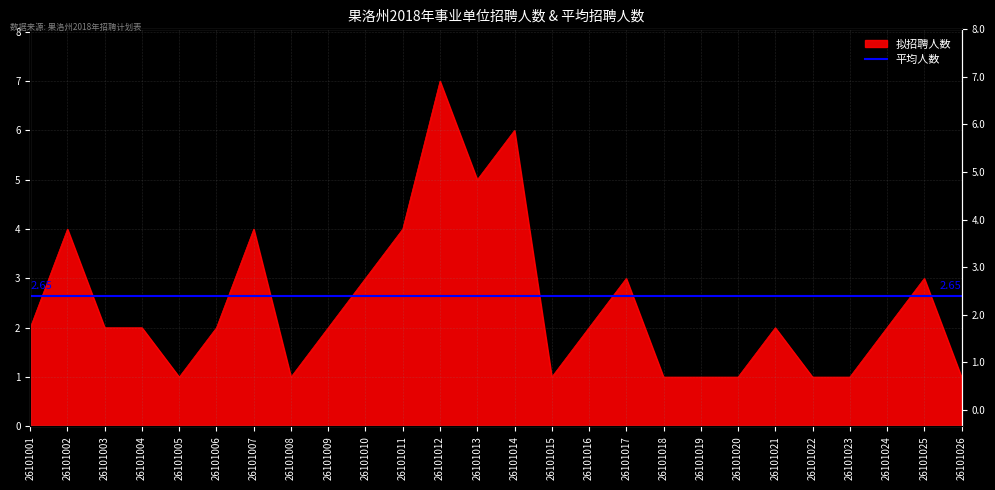

What is the approximate value at 26101016?

2